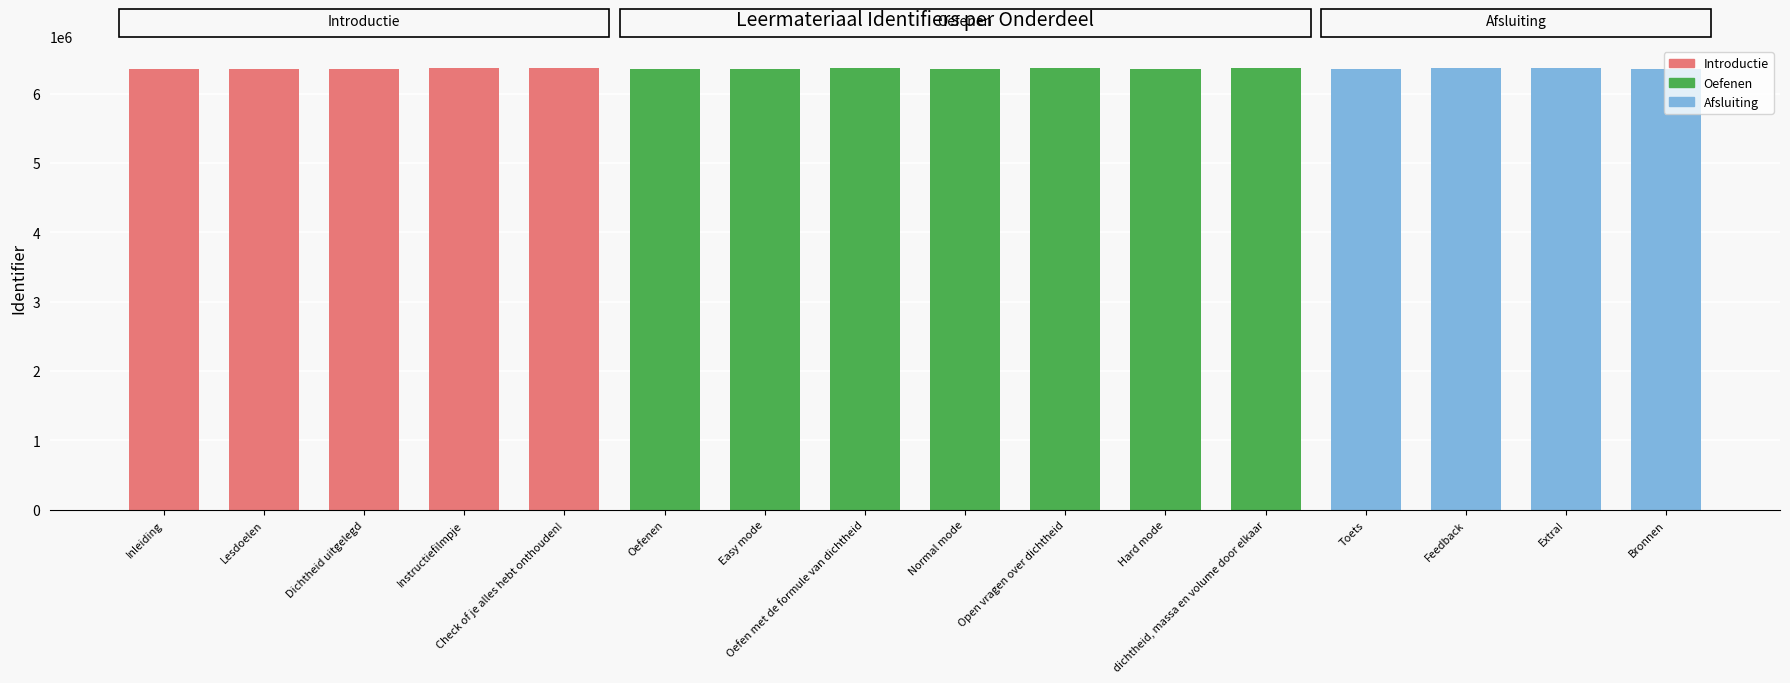

What is the maximum value shown in the chart?

6366047